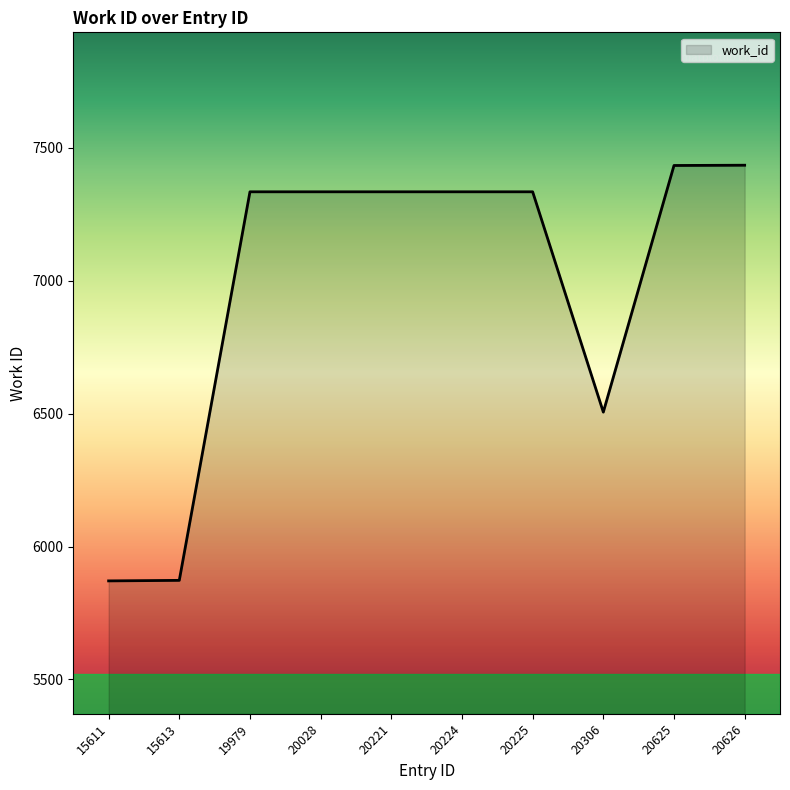

Is it true that the value at 20626 is 7435?

True